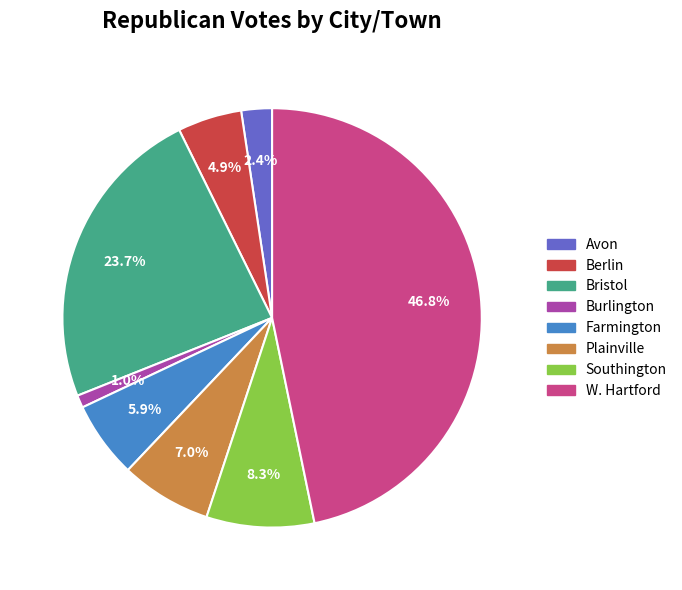

Does Burlington represent more than half of the total?

No